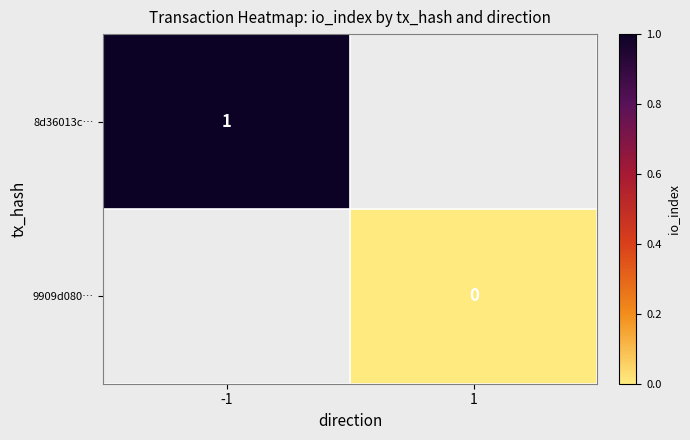

True or false: 8d36013c… has a value of 1 at -1.

True